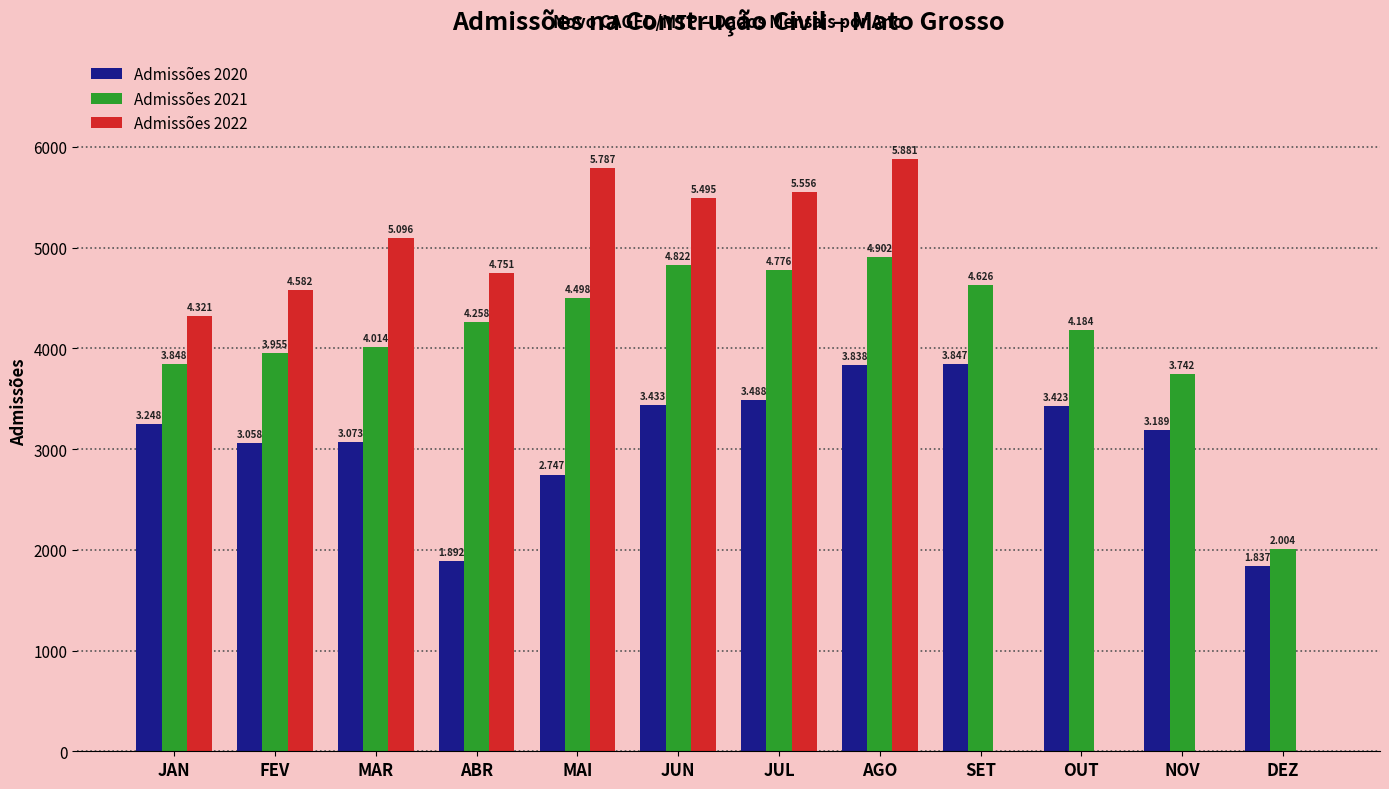

Which series has the largest range (max minus min)?

Admissões 2022